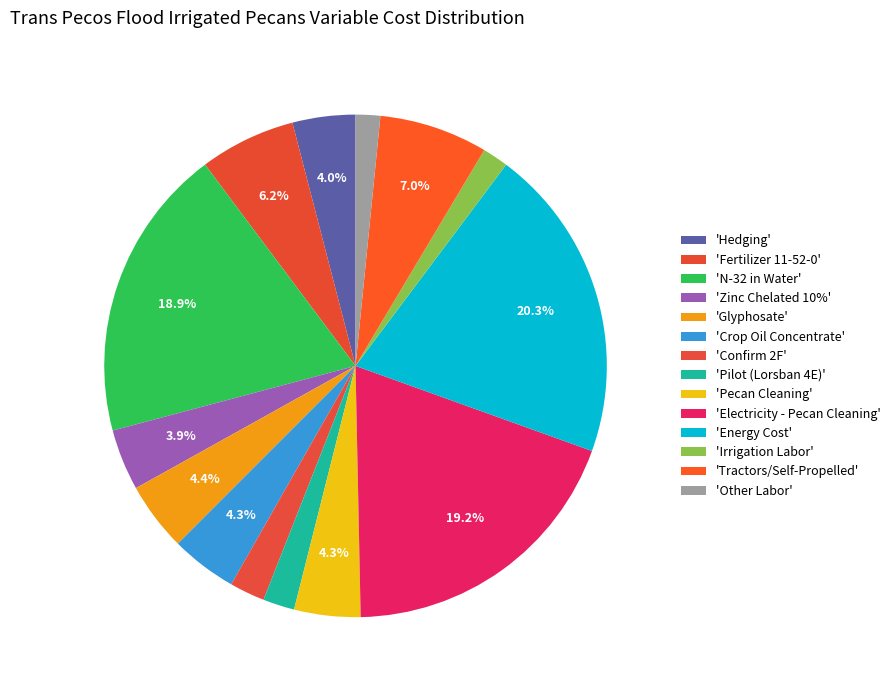

How many slices are in this pie chart?

14